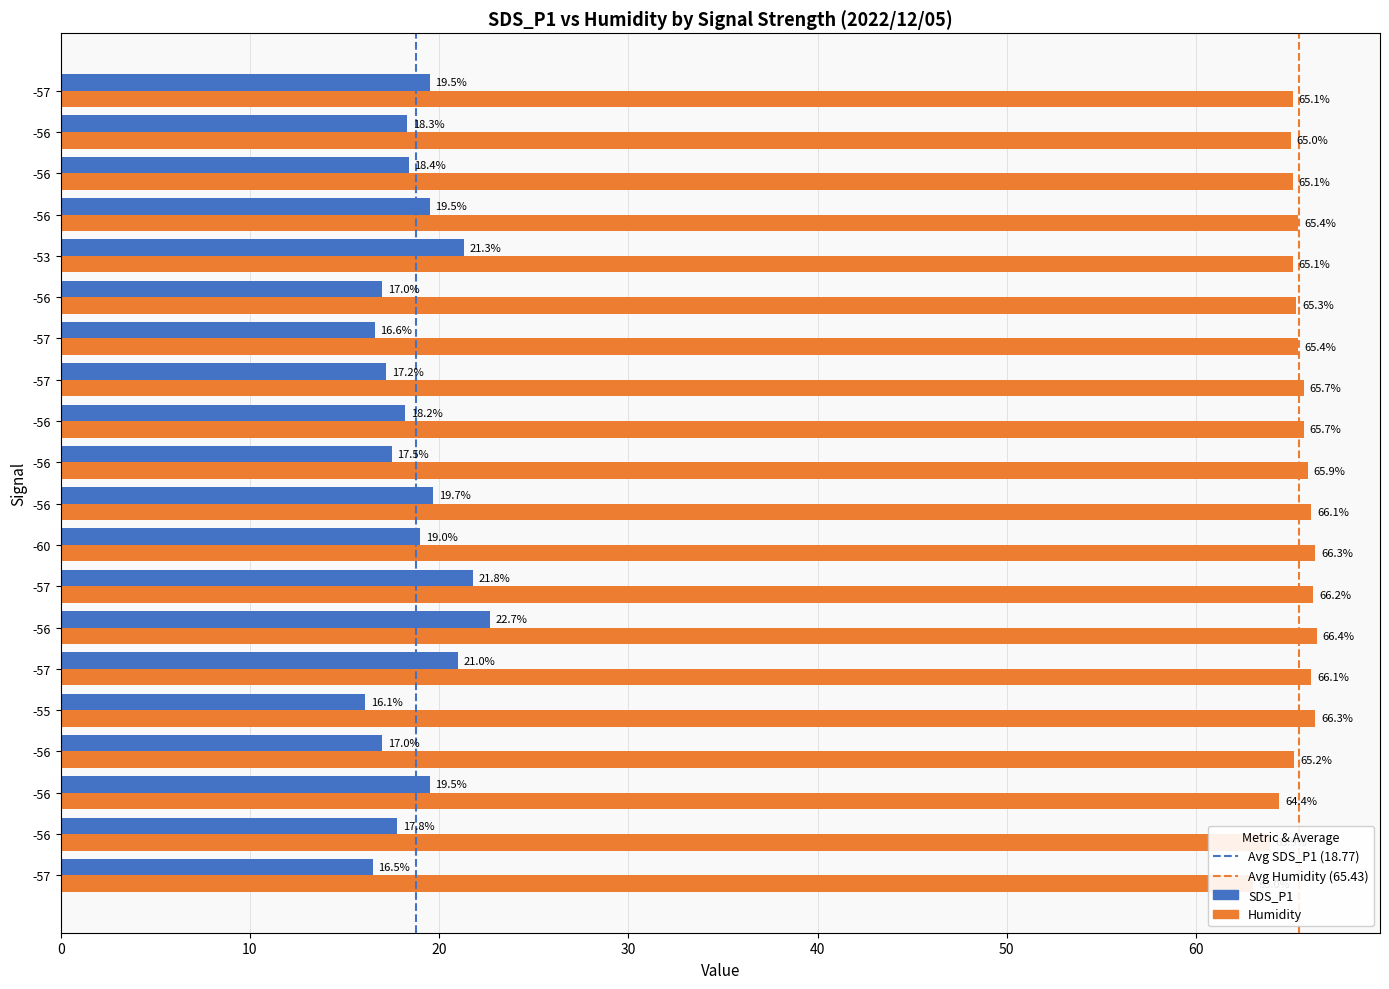

Which series has the largest total across all categories?

Humidity